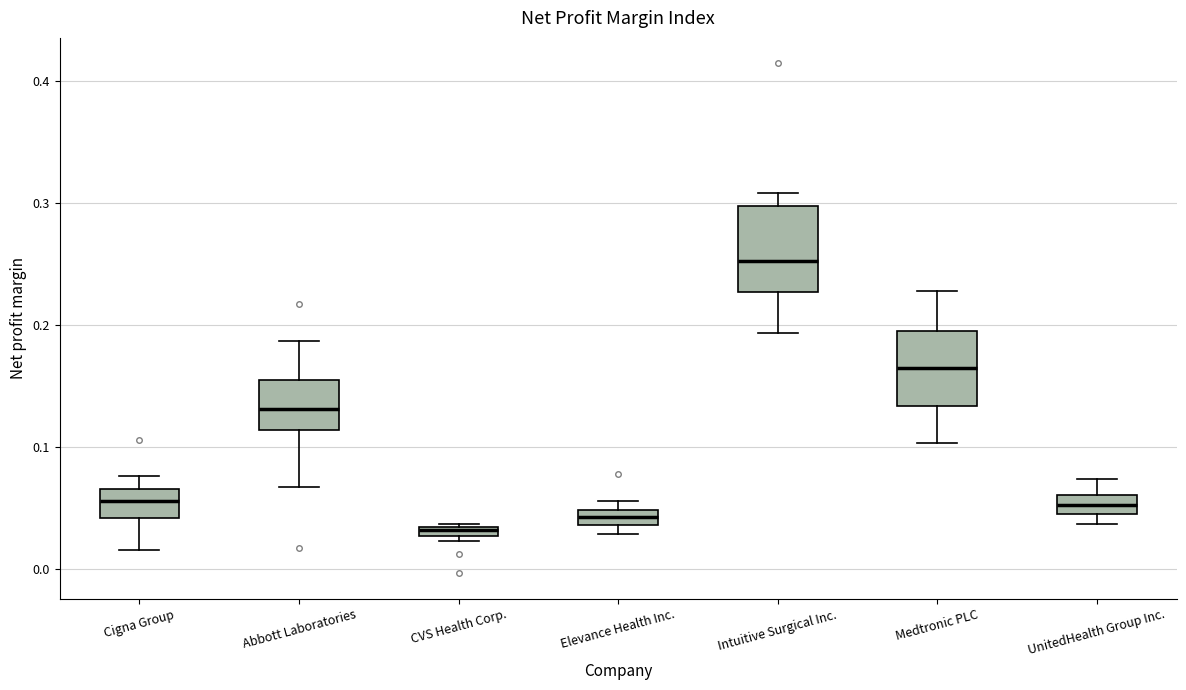

Which box has the highest median line?

Intuitive Surgical Inc.